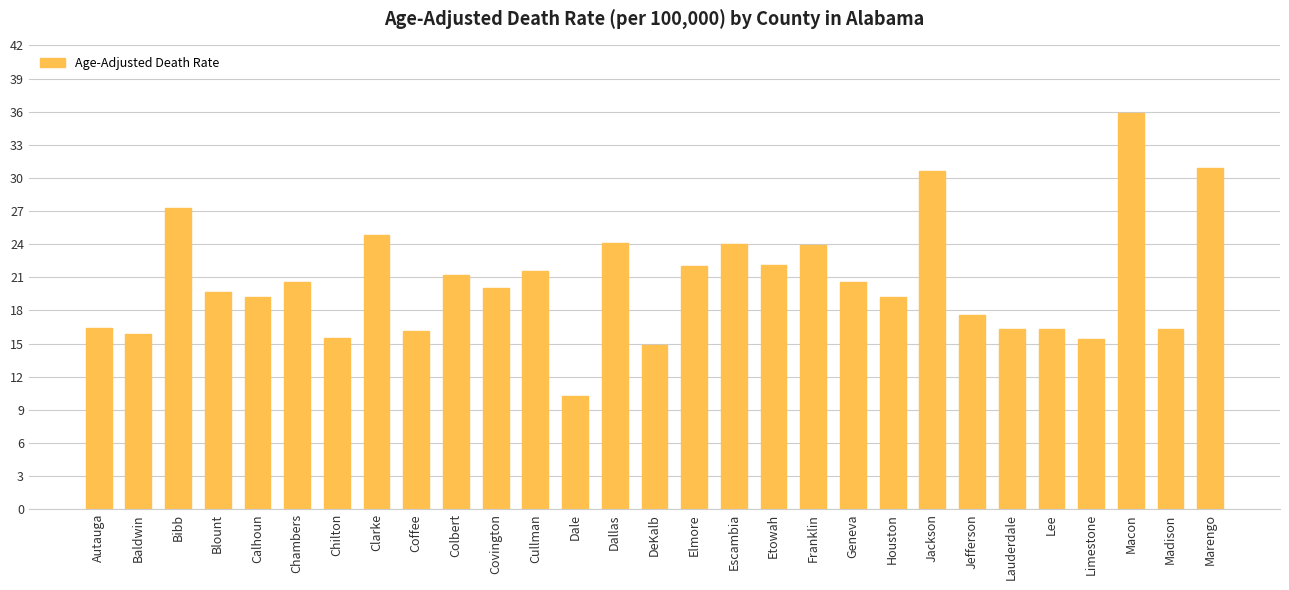

What is the label of the 17th bar from the right?

Dale